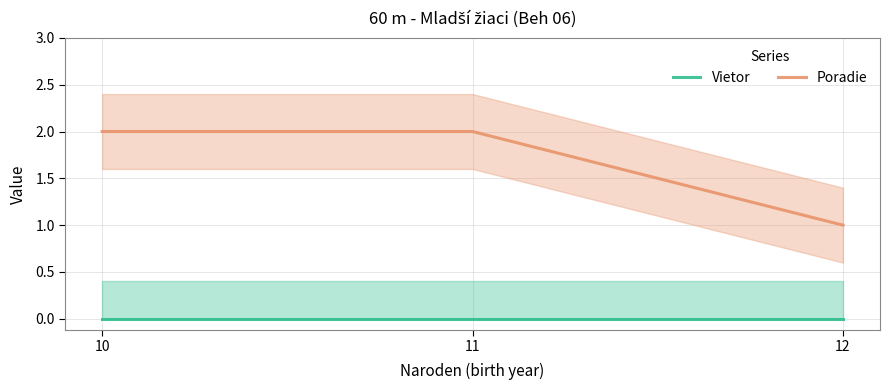

How many data points does each series have?

3